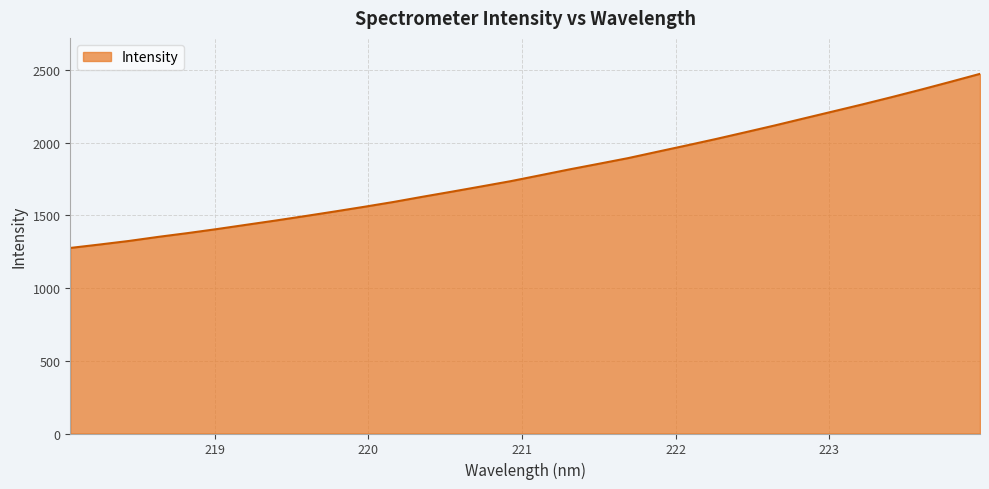

How many categories are shown in the chart?

32